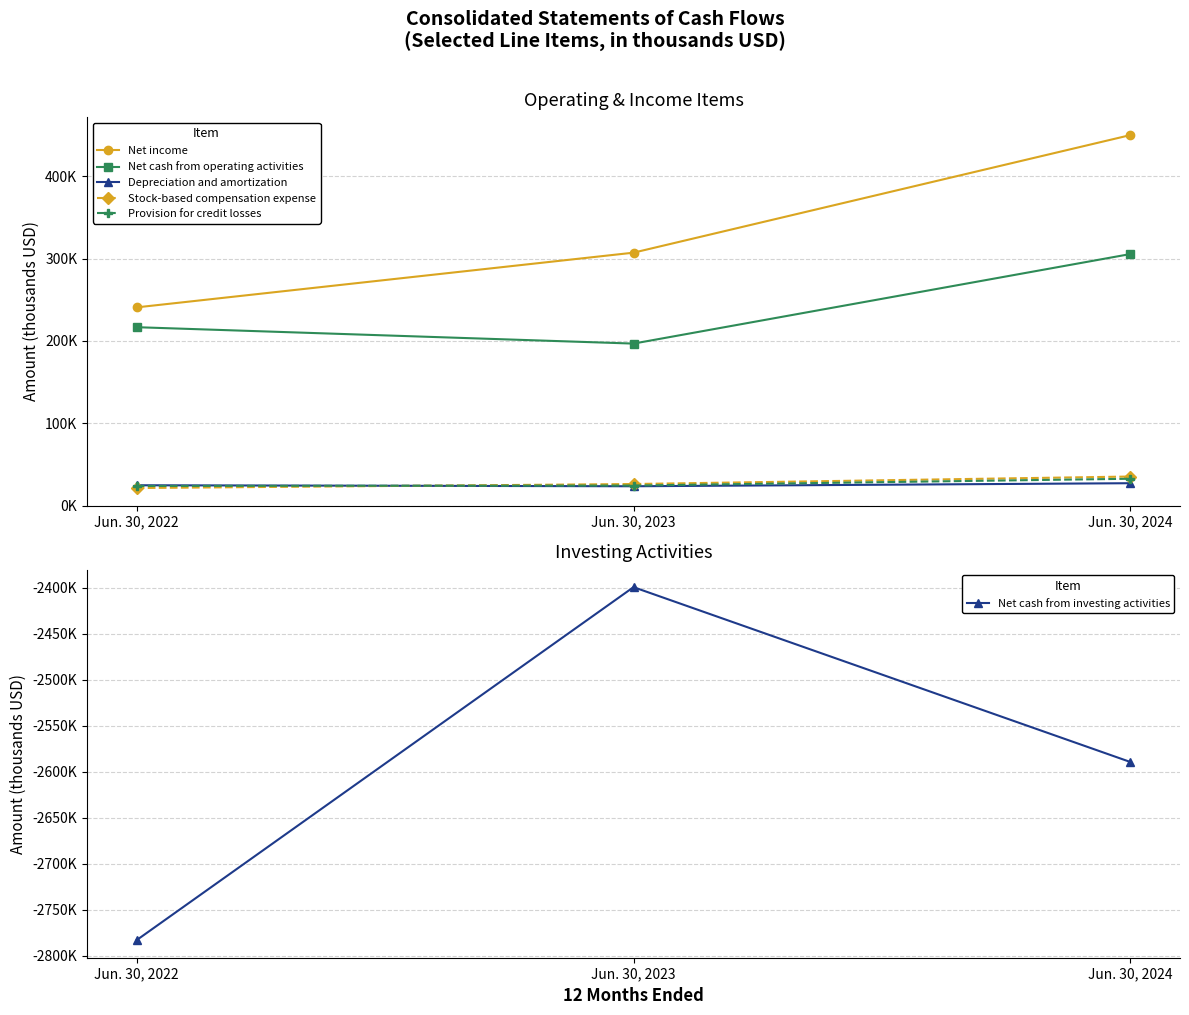

Reading right to left, extract all data points from this chart.

Net income: 450008	307165	240716
Net cash from operating activities: 305477	196706	216622
Depreciation and amortization: 27086	23387	24596
Stock-based compensation expense: 35194	26100	21242
Provision for credit losses: 32500	24250	23750
Net cash from investing activities: -2589280	-2399098	-2783024